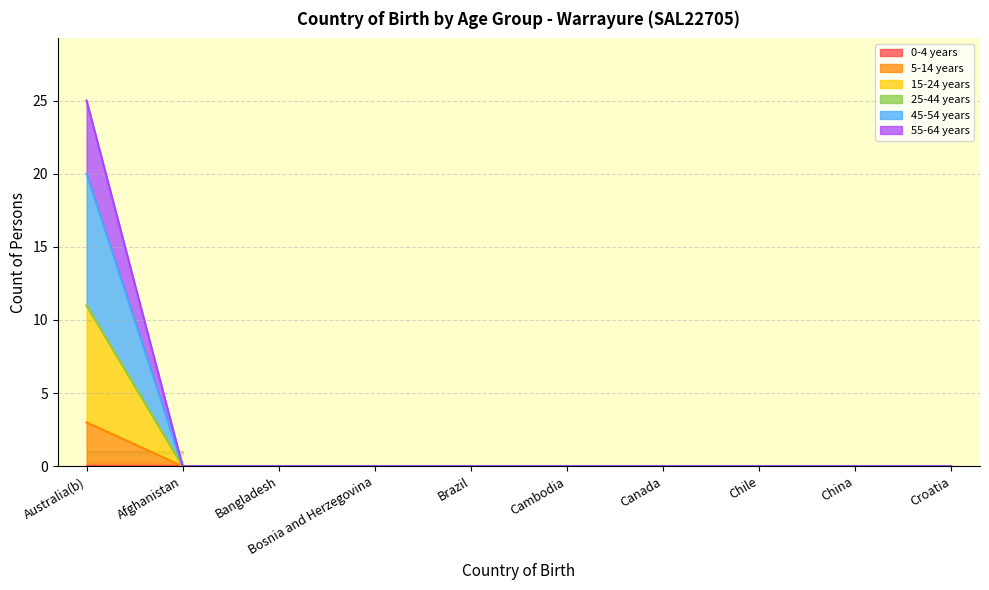

True or false: 55-64 years and 5-14 years intersect in this chart.

False